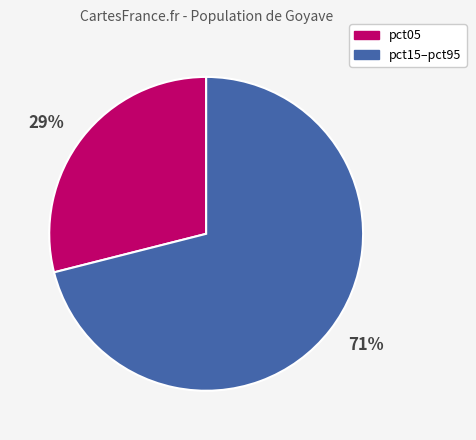

How many slices are in this pie chart?

2